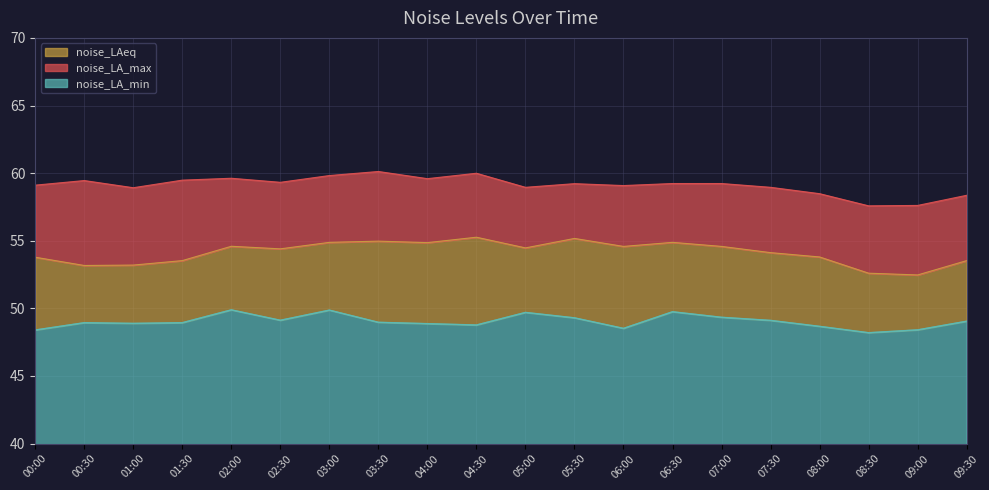

Where is noise_LA_max nearest to the value 58?

09:30